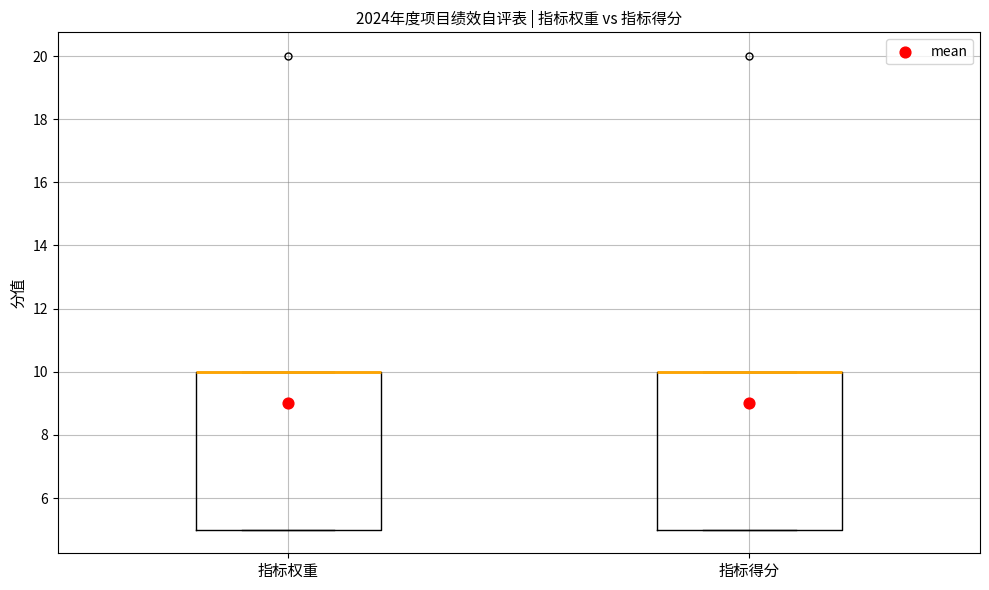

Where is the lower edge of the box for 指标权重 on the y-axis? The values are not printed on the chart, so give them approximately, as read against the axis.

5